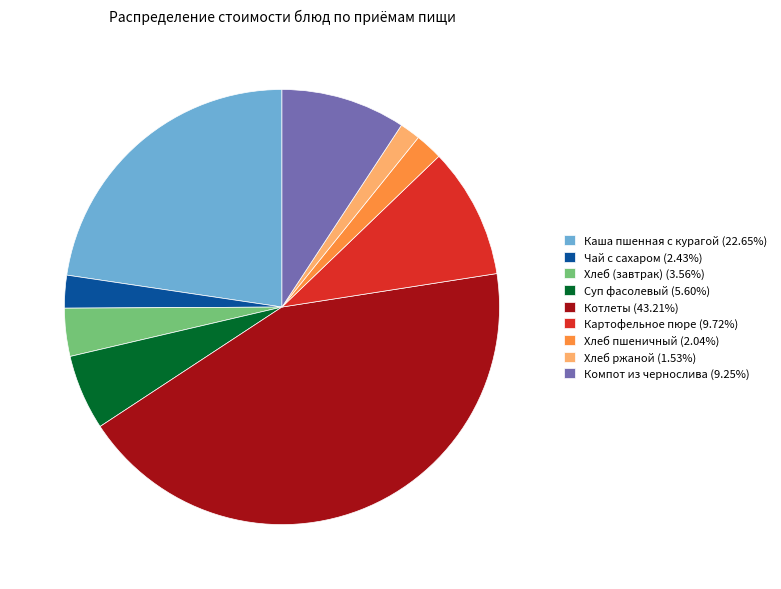

Approximately how many times larger is the value at Хлеб пшеничный (2.04%) compared to Чай с сахаром (2.43%)?

0.8